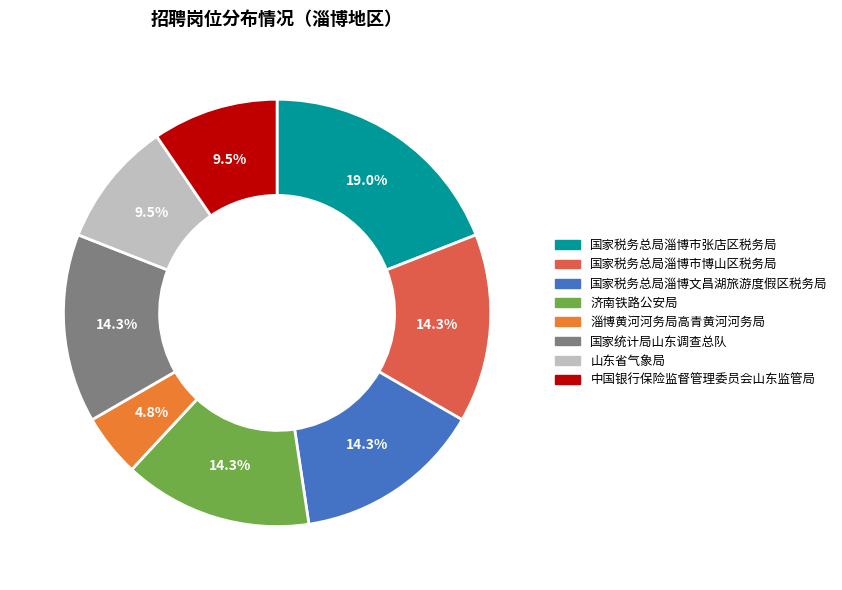

Is there any slice that represents more than half of the pie?

No